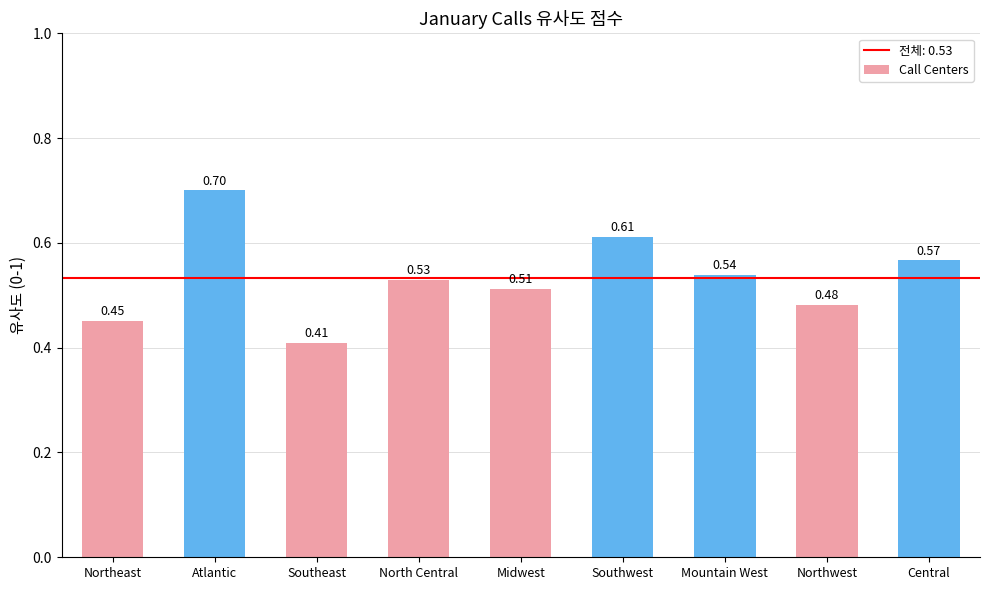

Between Mountain West and Atlantic, which is larger?

Atlantic